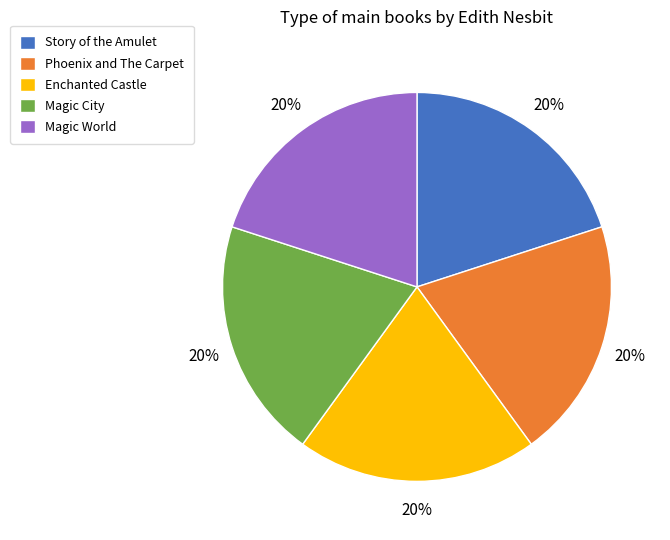

Is it true that Phoenix and The Carpet is 7% of the pie?

False